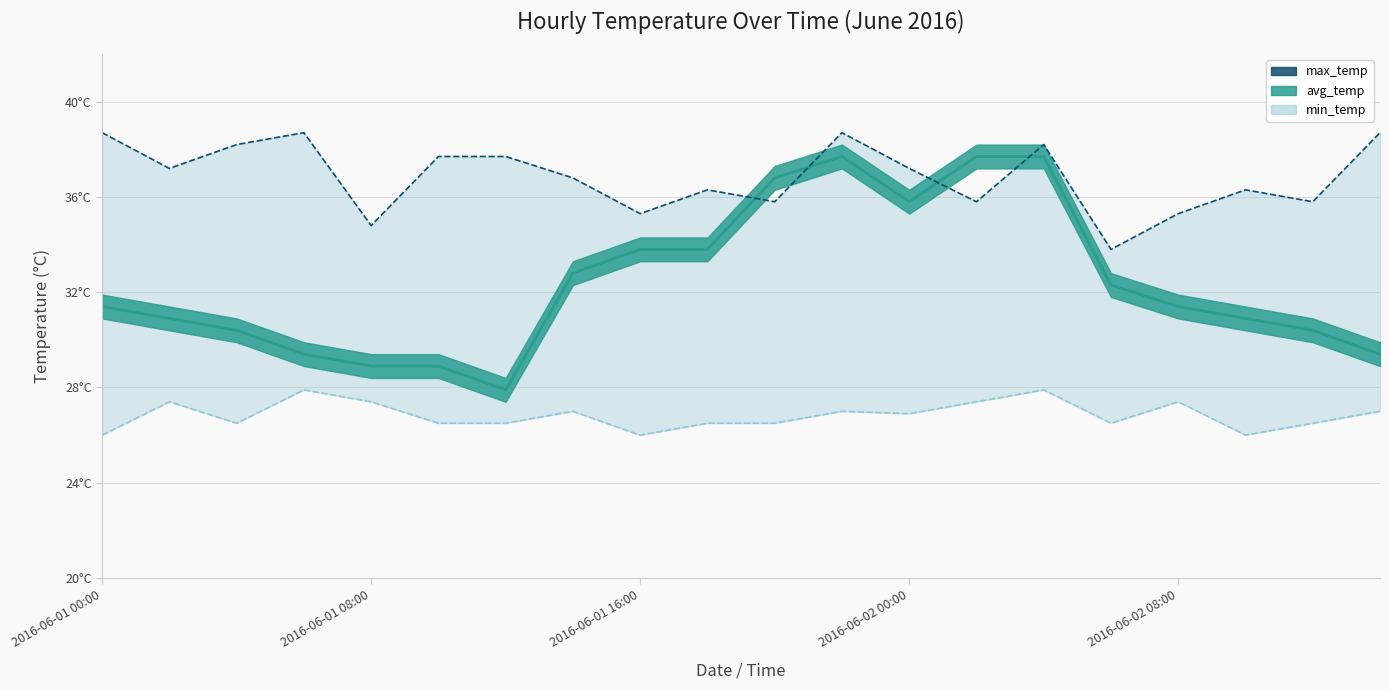

At 2016-06-01 12:00, list the series in order from smallest to largest.

min_temp, avg_temp, max_temp